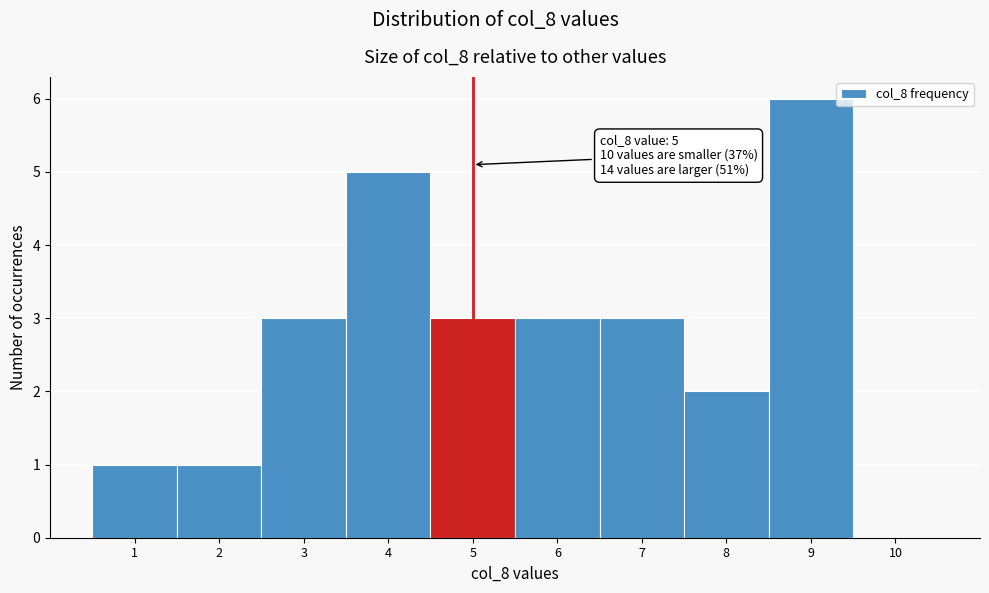

Over which range of the x-axis is the bar tallest?

8.5 to 9.5